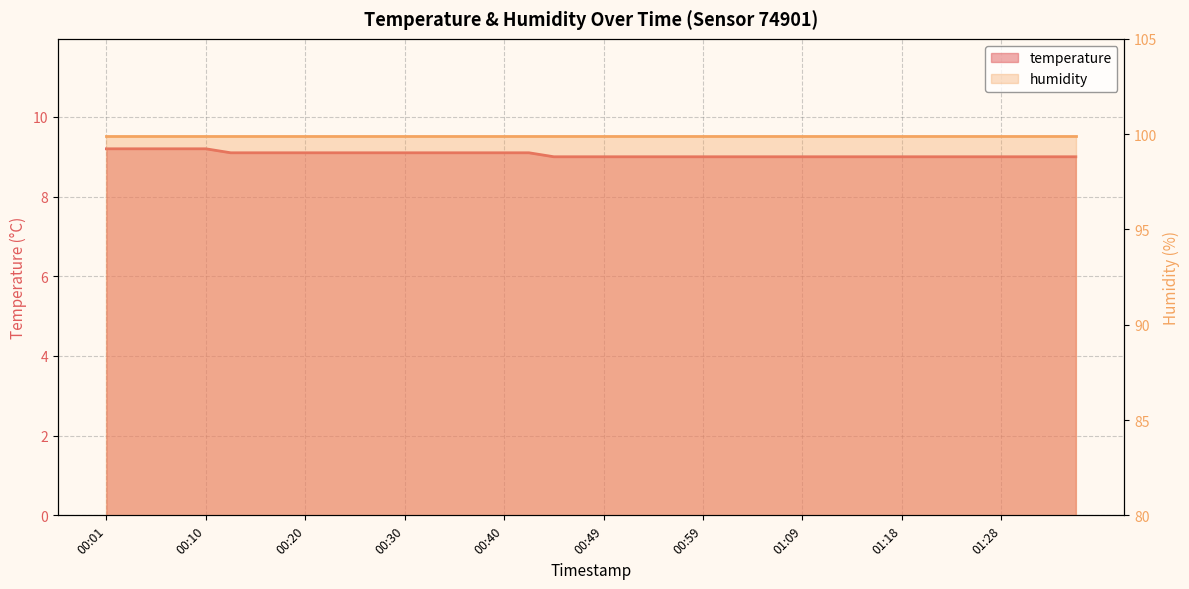

Which category has the lowest value across all series?

00:44